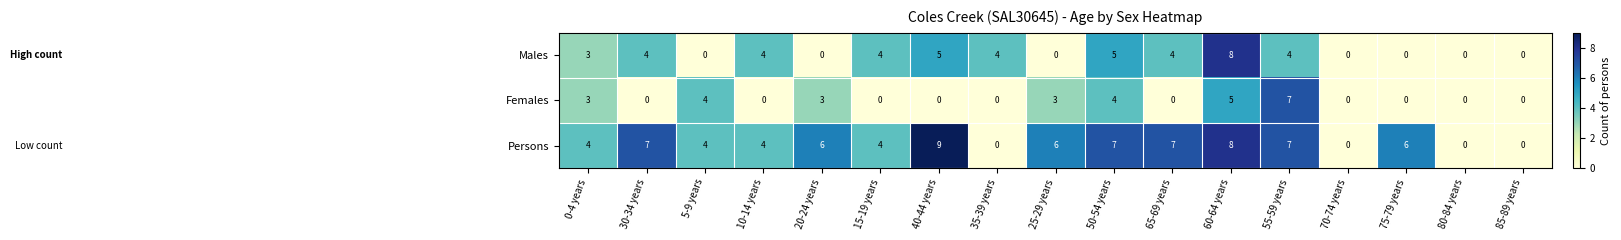

Rank the series by their maximum value, from highest to lowest.

Persons, Males, Females